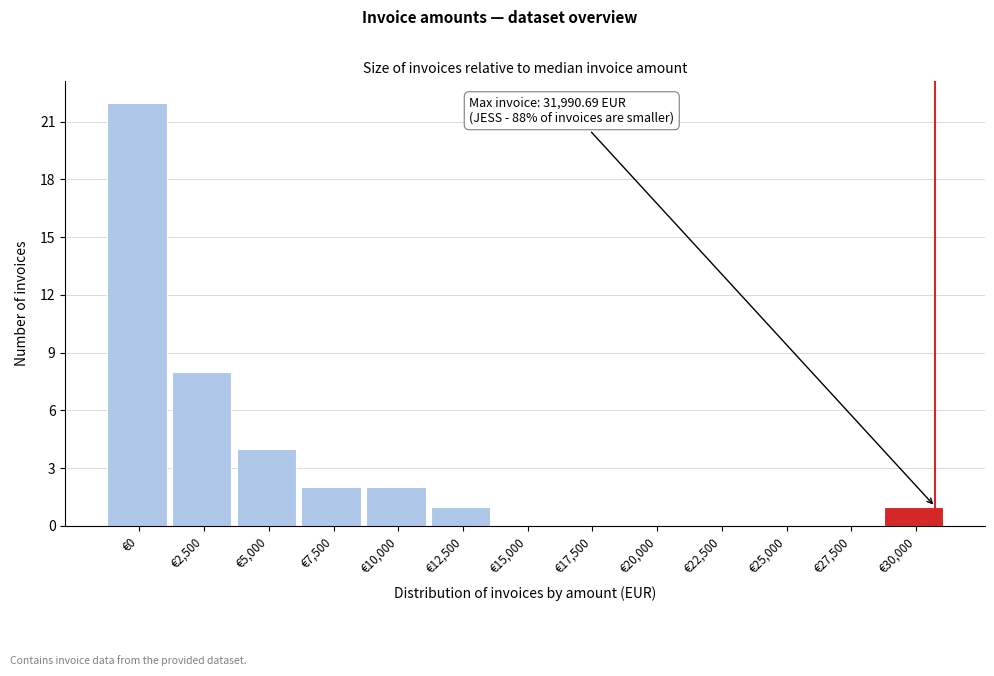

Reading left to right, extract all data points from this chart.

€0=22	€2,500=8	€5,000=4	€7,500=2	€10,000=2	€12,500=1	€15,000=0	€17,500=0	€20,000=0	€22,500=0	€25,000=0	€27,500=0	€30,000=1